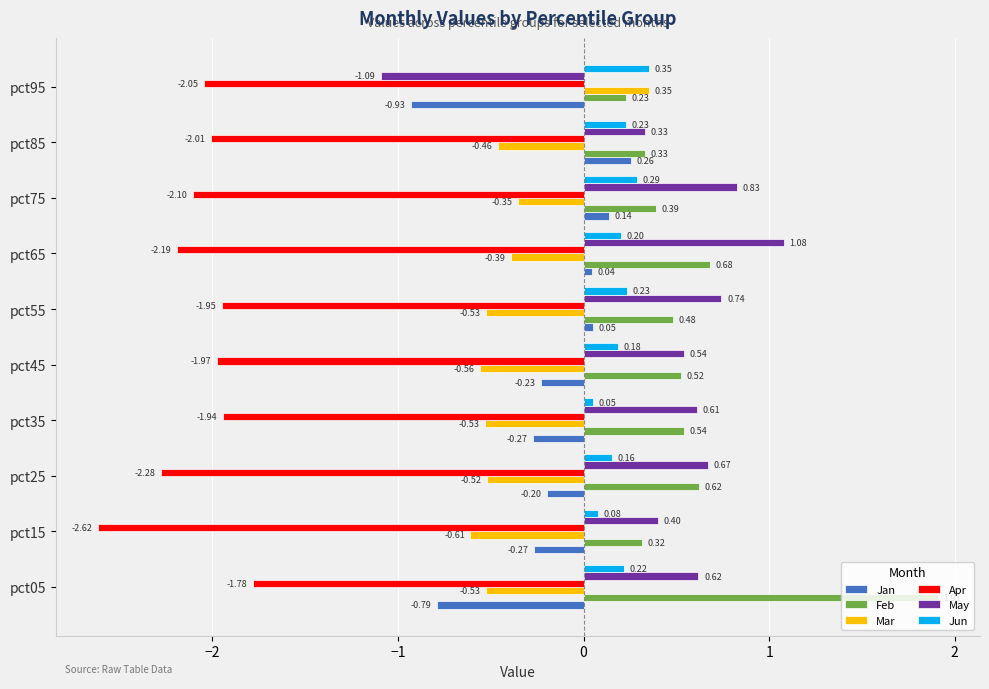

At which category is the sum across all series the highest?

pct05